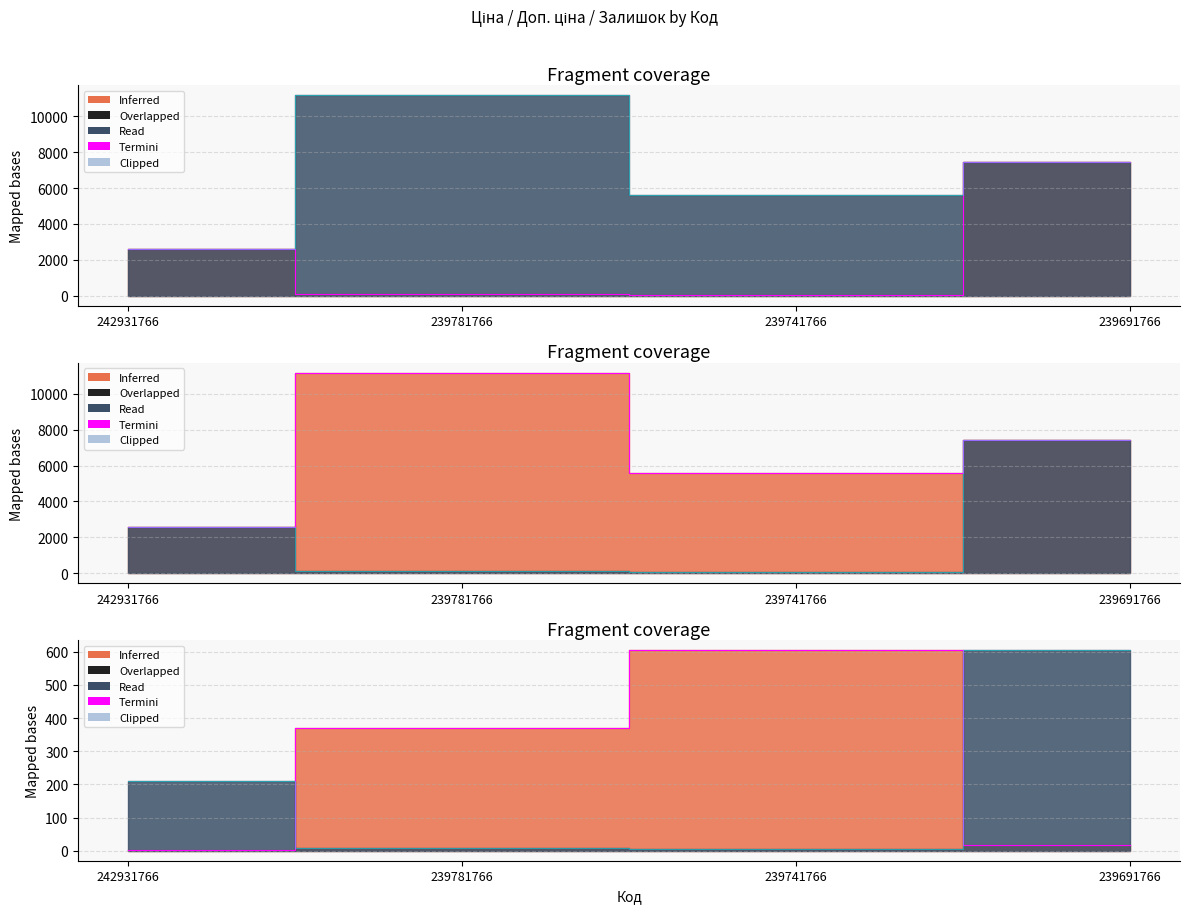

At which category does Залишок reach its first local peak?

239741766